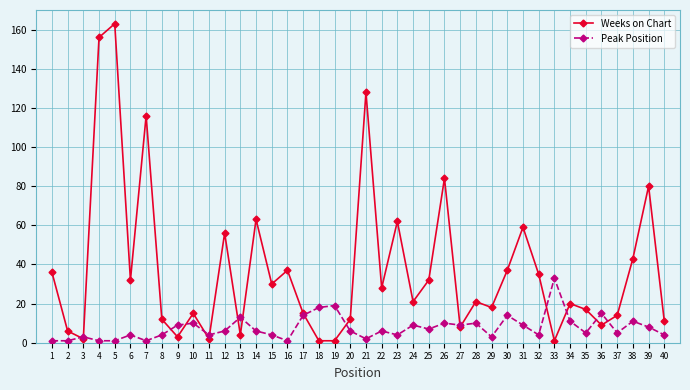

Which category has the highest value in the Peak Position series?

33